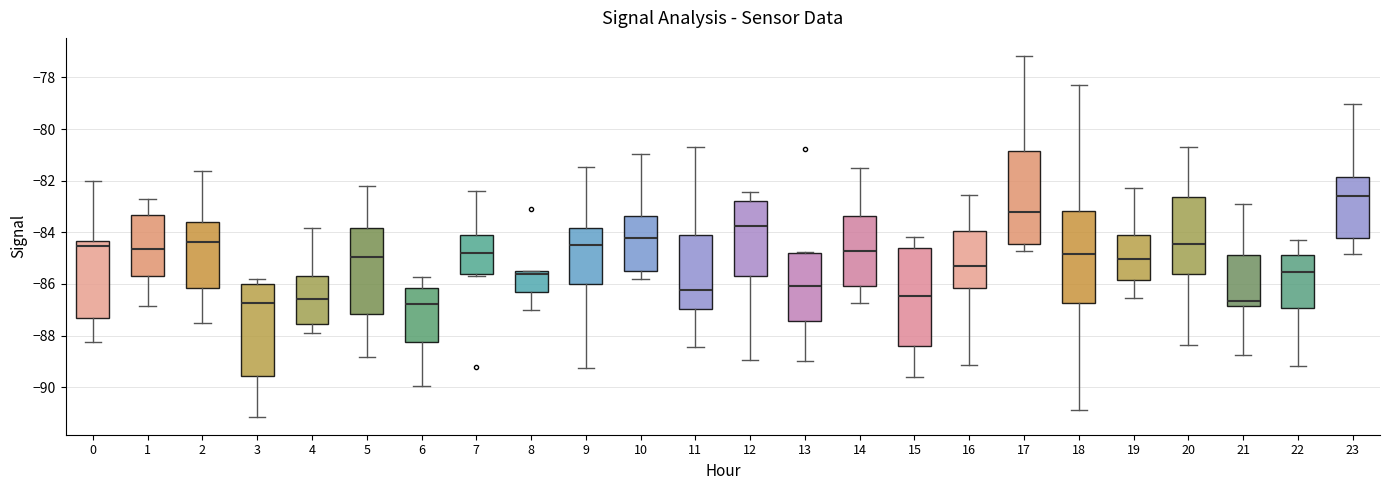

Where does the lower whisker of the box at x = 14 end on the y-axis? The values are not printed on the chart, so give them approximately, as read against the axis.

-86.8